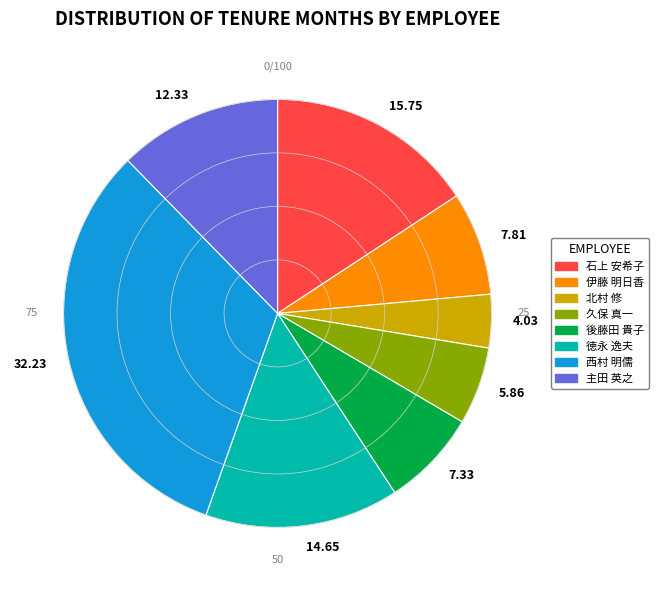

Is there any slice that represents more than half of the pie?

No